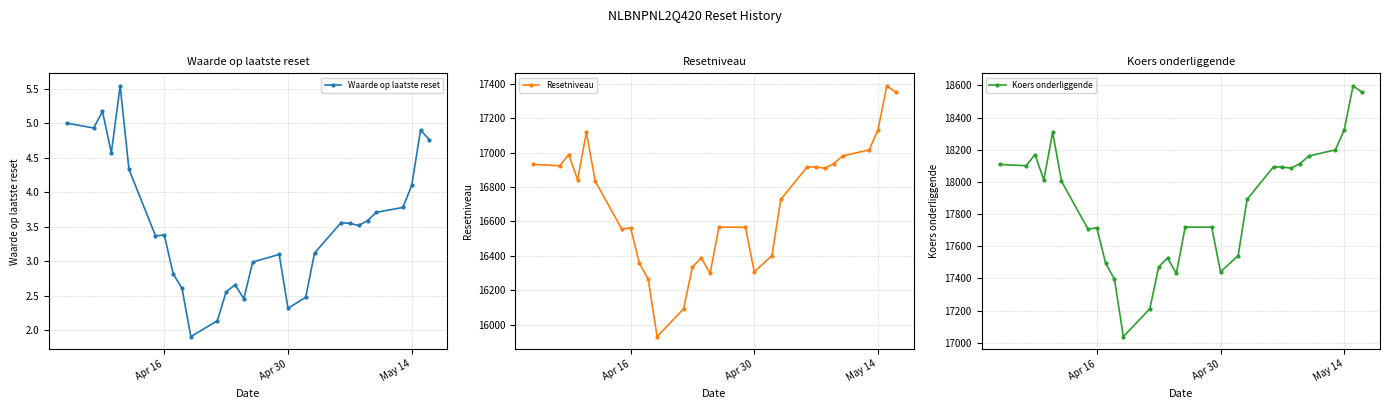

How many data points does each series have?

29